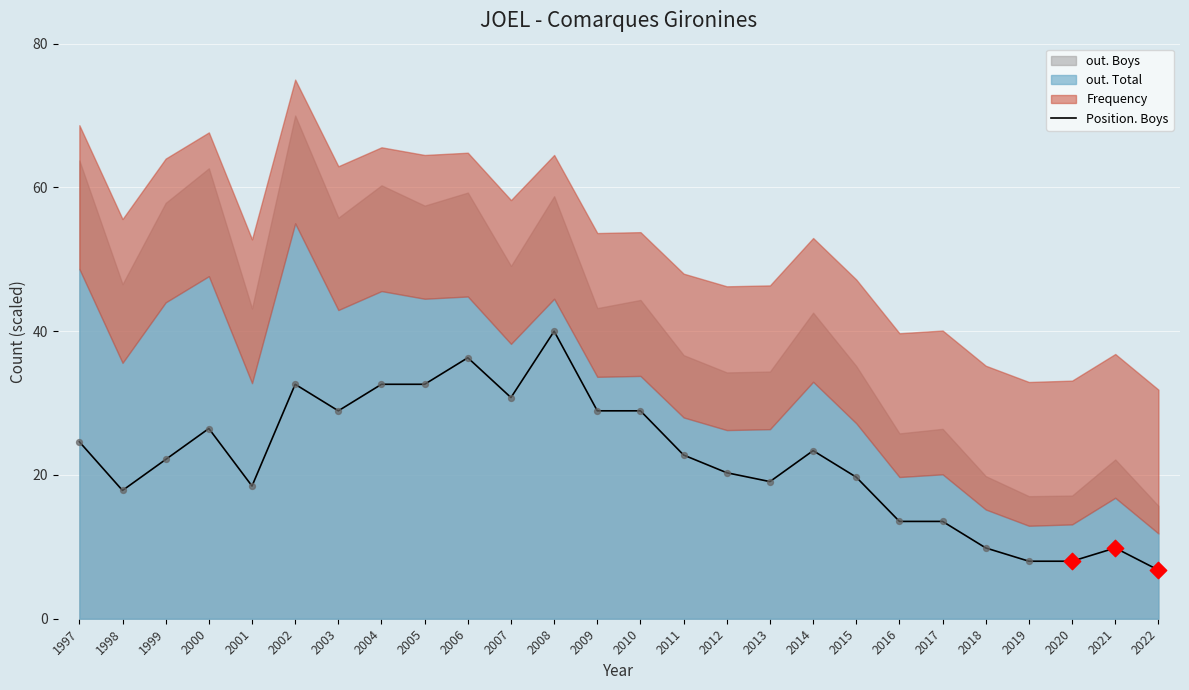

What is the ratio of the value at 2012 to the value at 2010?

0.7